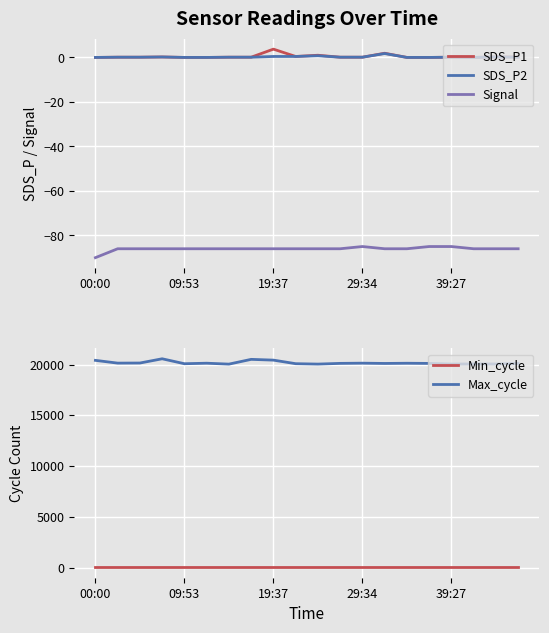

Which series has the largest total across all categories?

Max_cycle